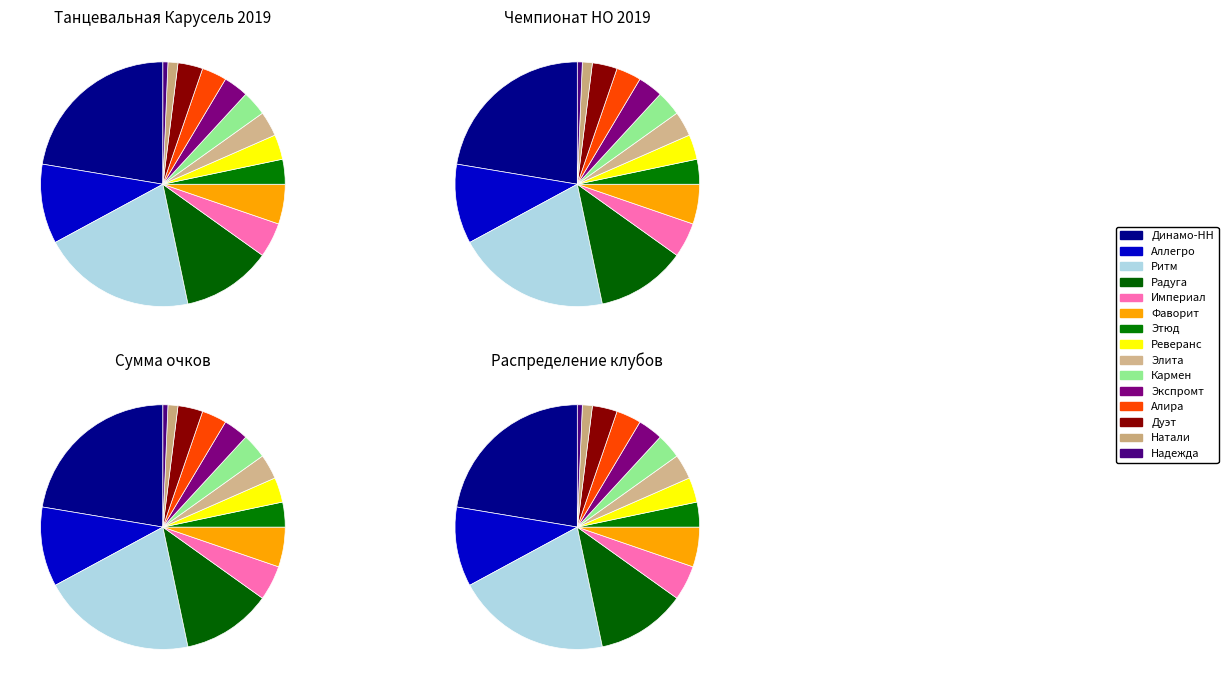

True or false: Динамо-НН accounts for 22% of the total.

True